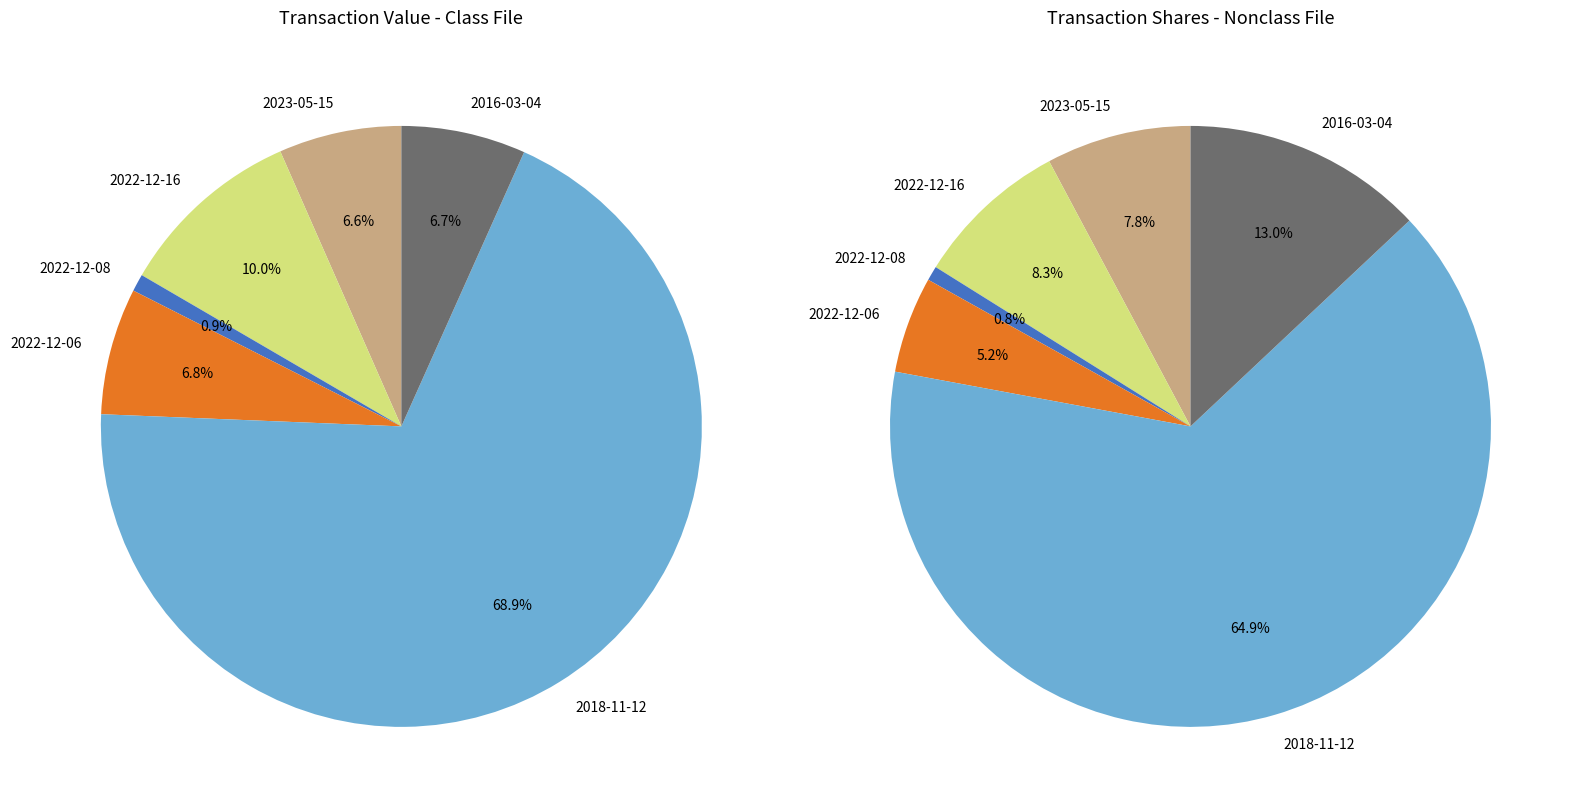

What is the majority slice?

2018-11-12